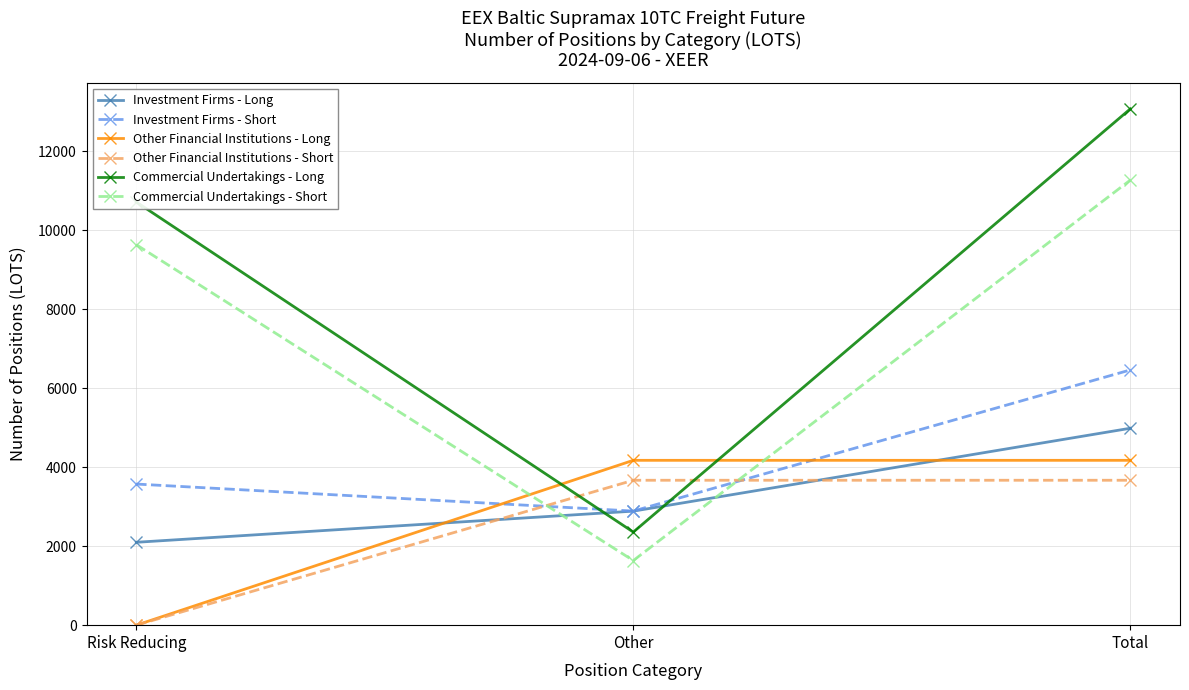

Does the chart display data point markers on the line(s)?

Yes